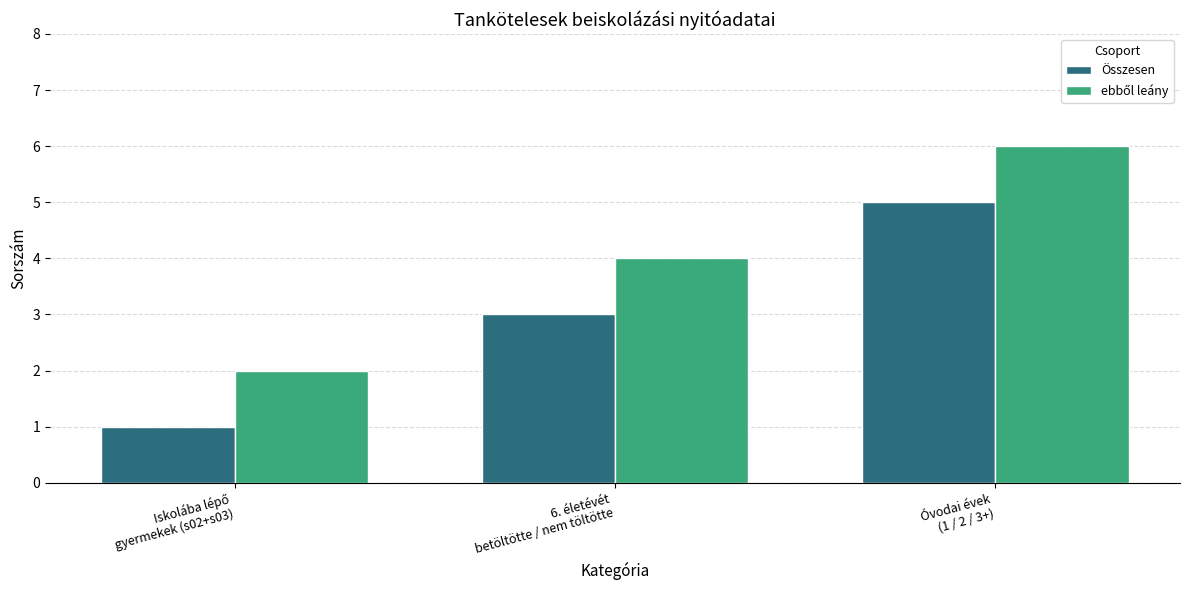

What is the difference between the maximum and minimum values in the Összesen series?

4